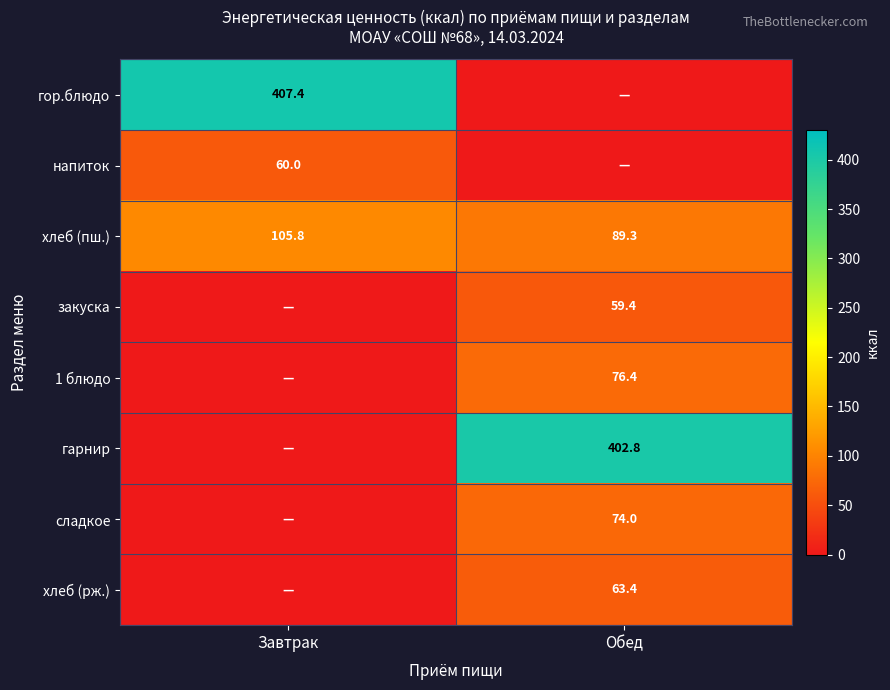

Which label corresponds to the largest value in the chart?

Завтрак